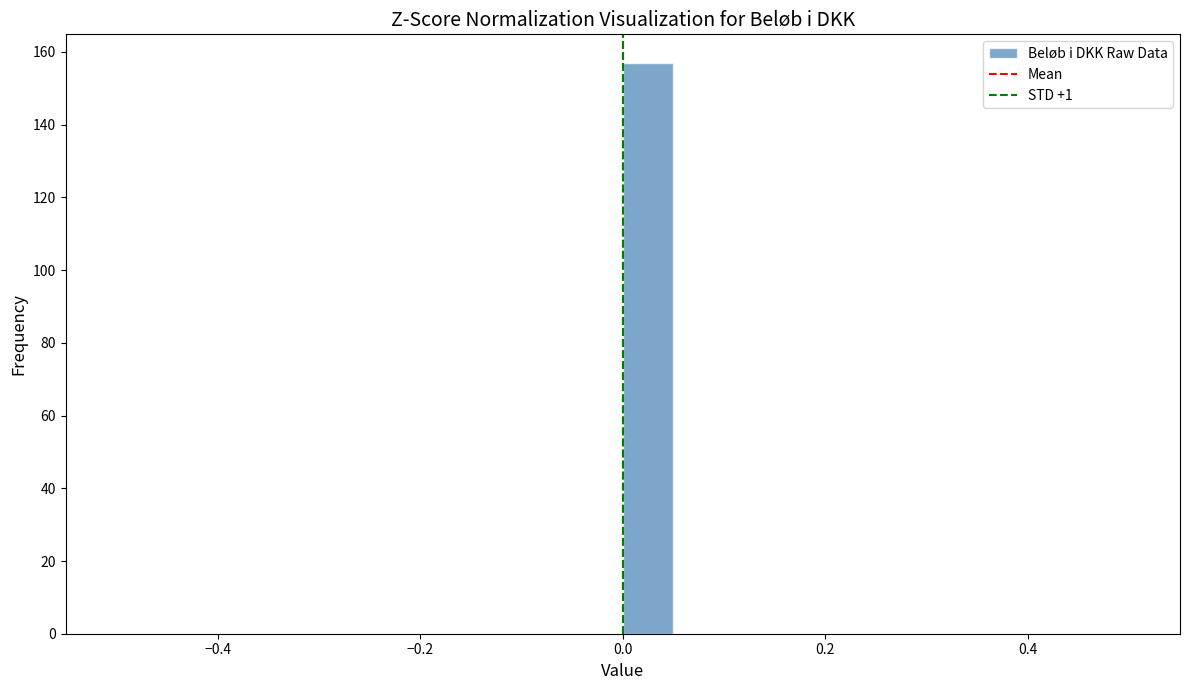

Around what value on the x-axis is the tallest bar? Give the approximate position of its centre, as read against the axis.

0.02